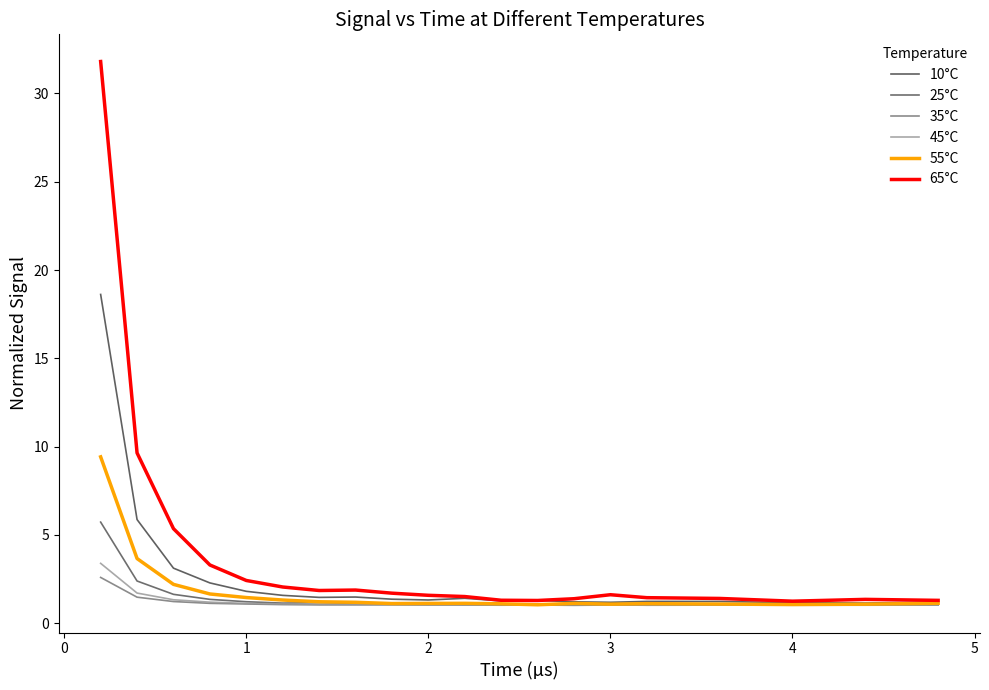

What is the difference between the second highest and second lowest values in the 45°C series?

0.7